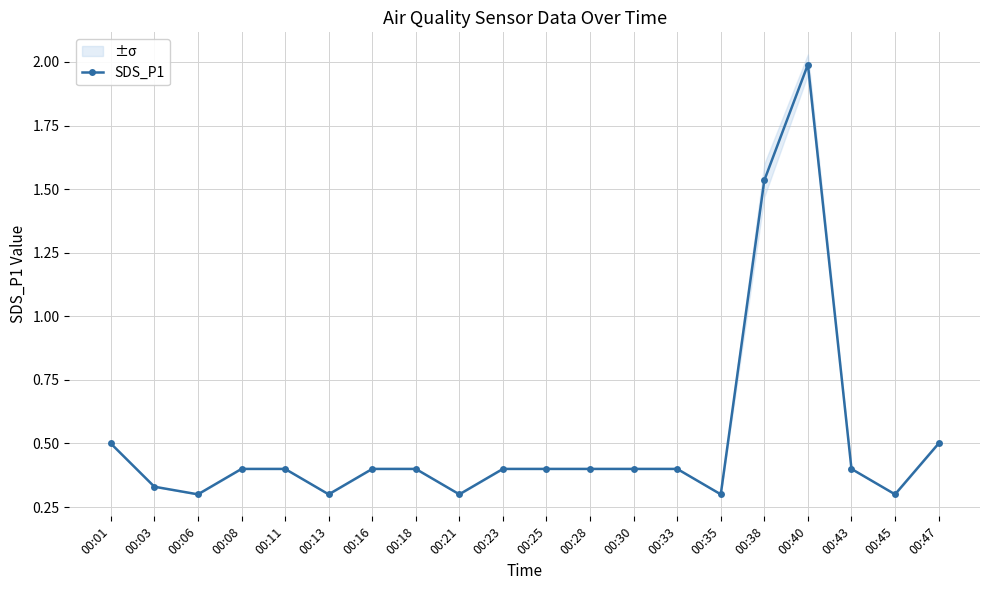

How many series are shown in this chart?

1